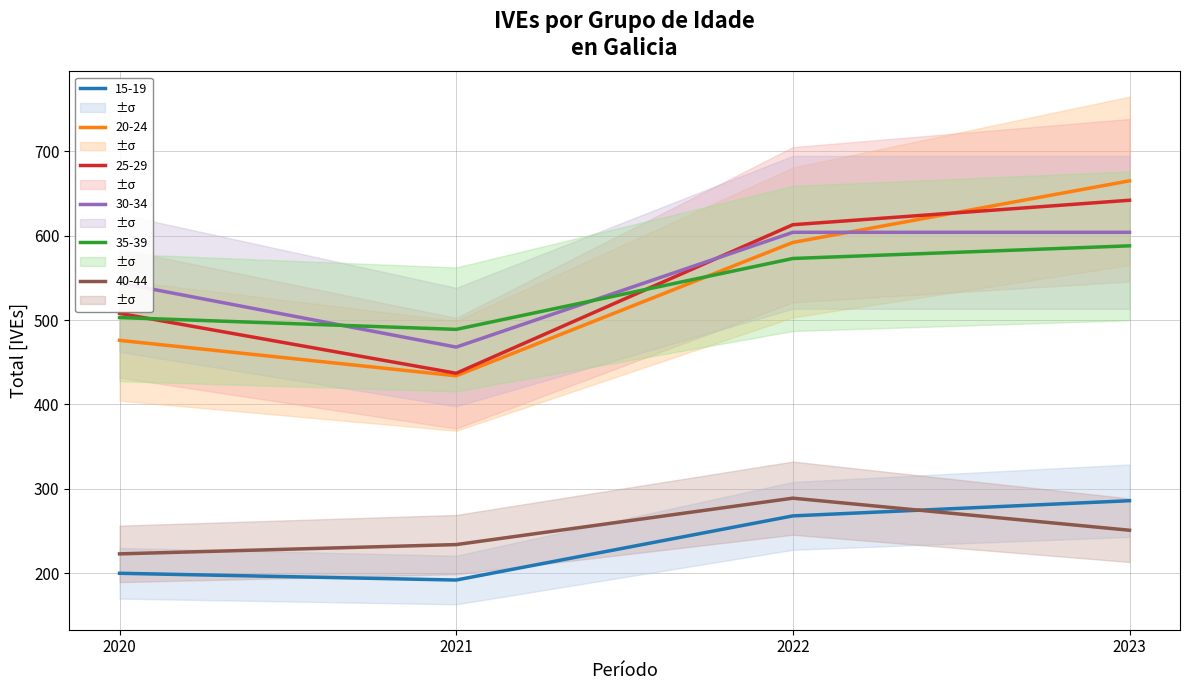

Which series has the largest total across all categories?

30-34